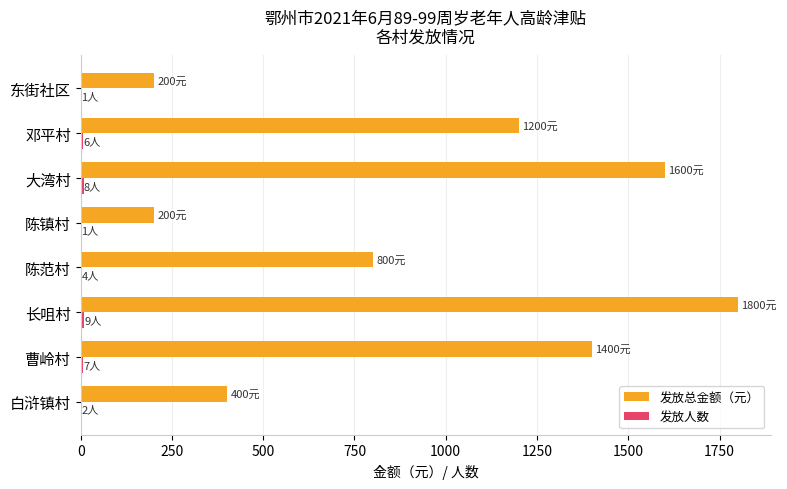

Which category has the highest value in the 发放总金额（元） series?

长咀村